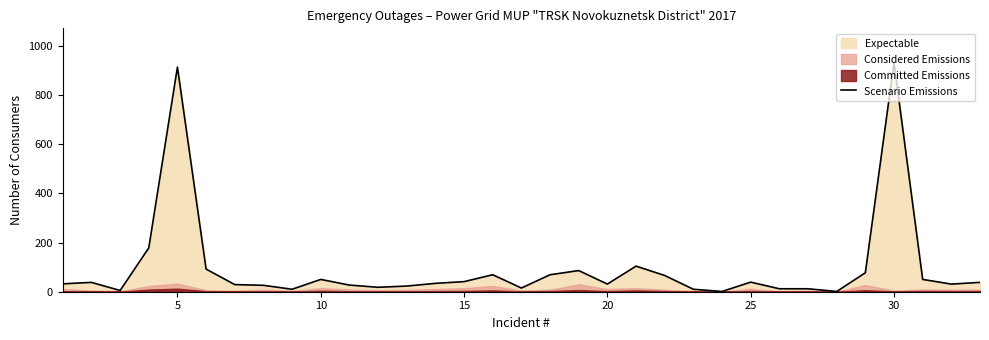

The value of Scenario Emissions at 30 is 931. True or false?

True